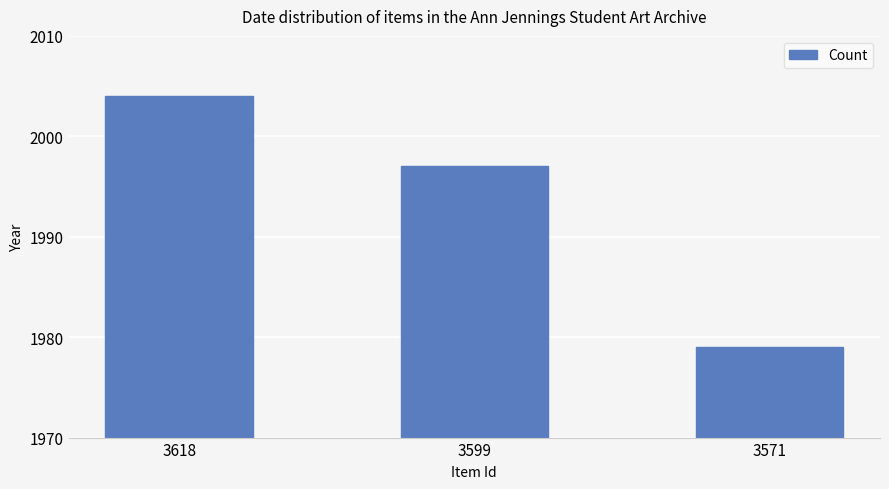

Is it true that the value at 3599 is 1997?

True